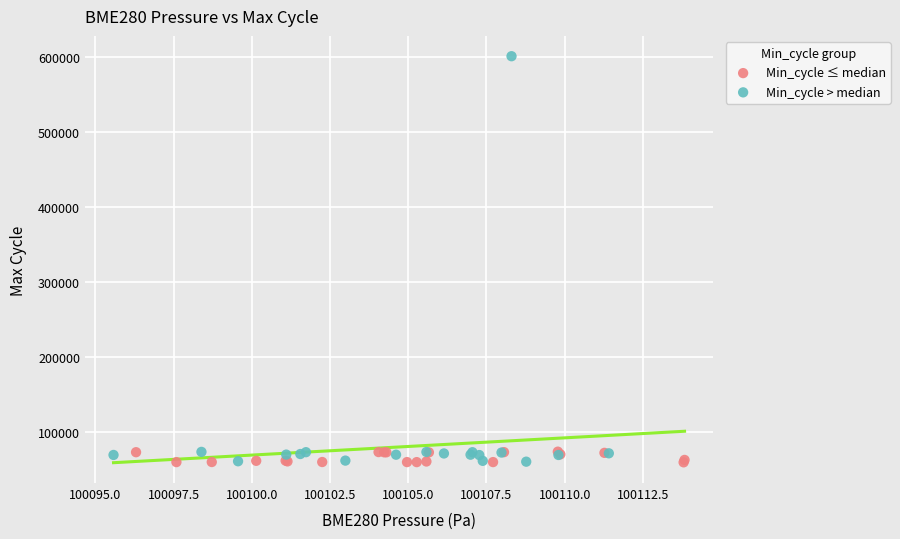

Which series reaches the maximum Y coordinate?

Min_cycle > median